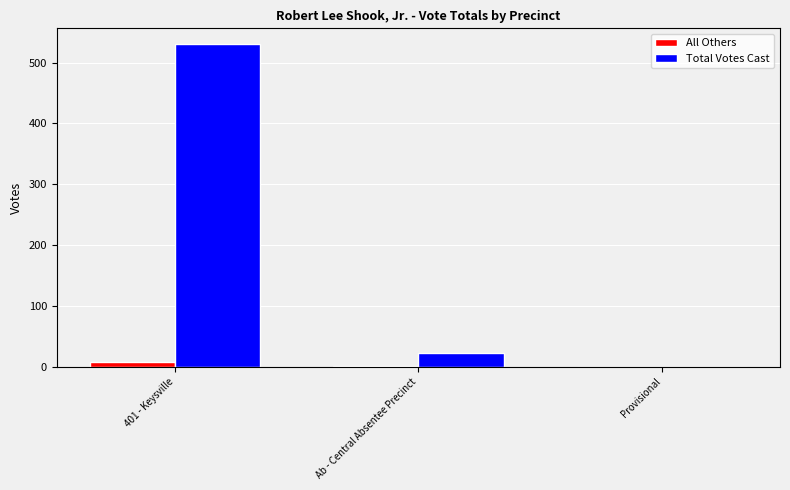

The Total Votes Cast series shows 0 at Provisional. True or false?

True